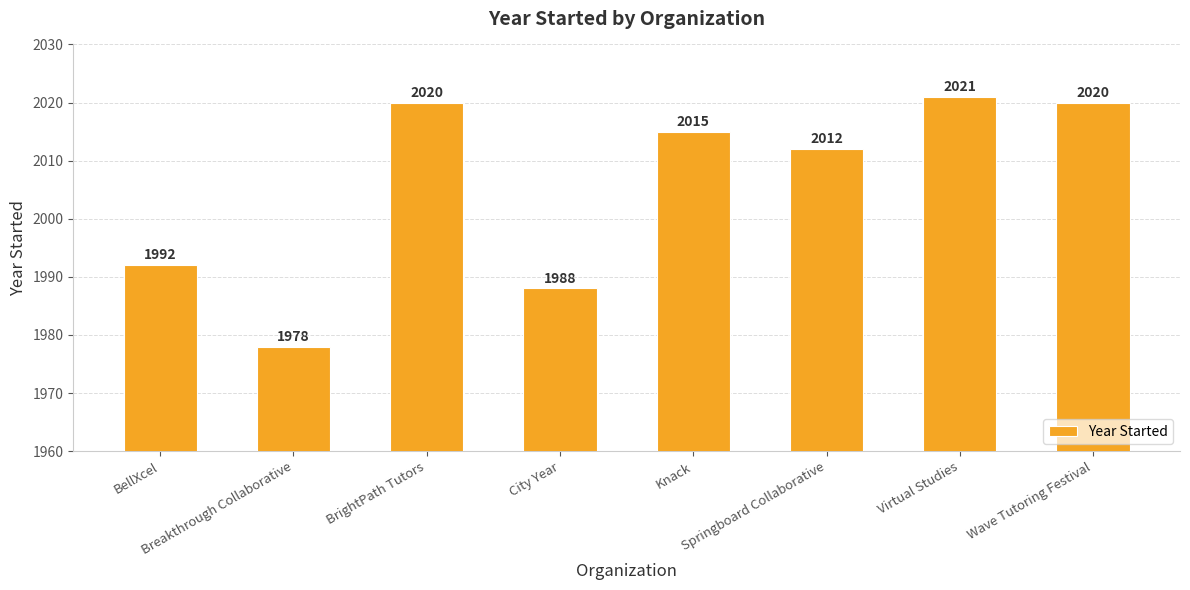

What is the value of the 4th bar from the left?

1988